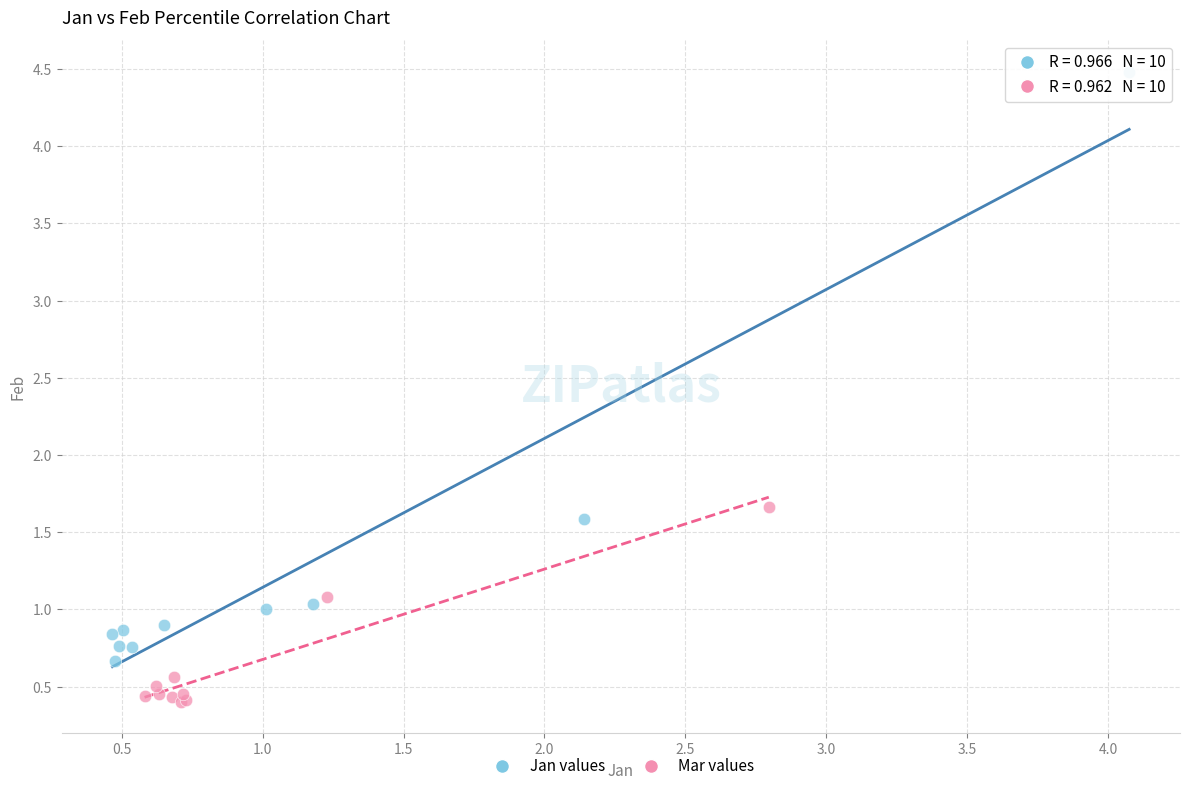

Which series reaches the maximum Y coordinate?

Jan values